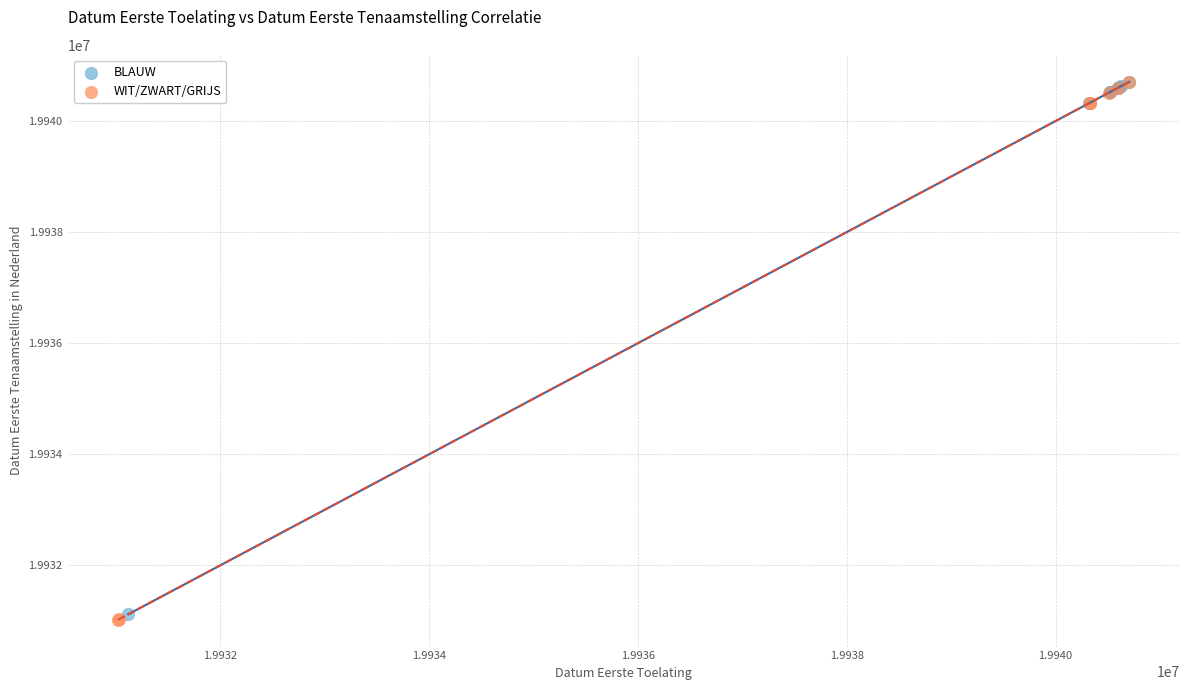

What are all the series names shown in the legend?

BLAUW, WIT/ZWART/GRIJS